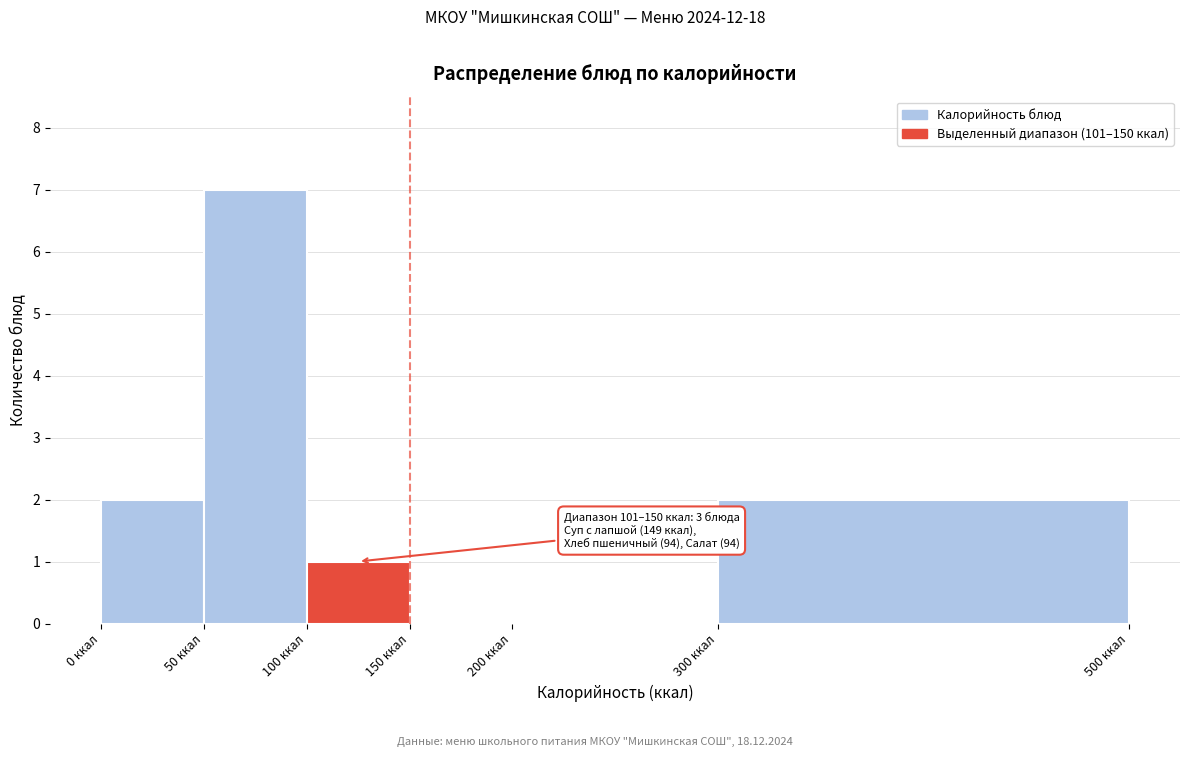

Over which range of the x-axis is the bar tallest?

50 to 100